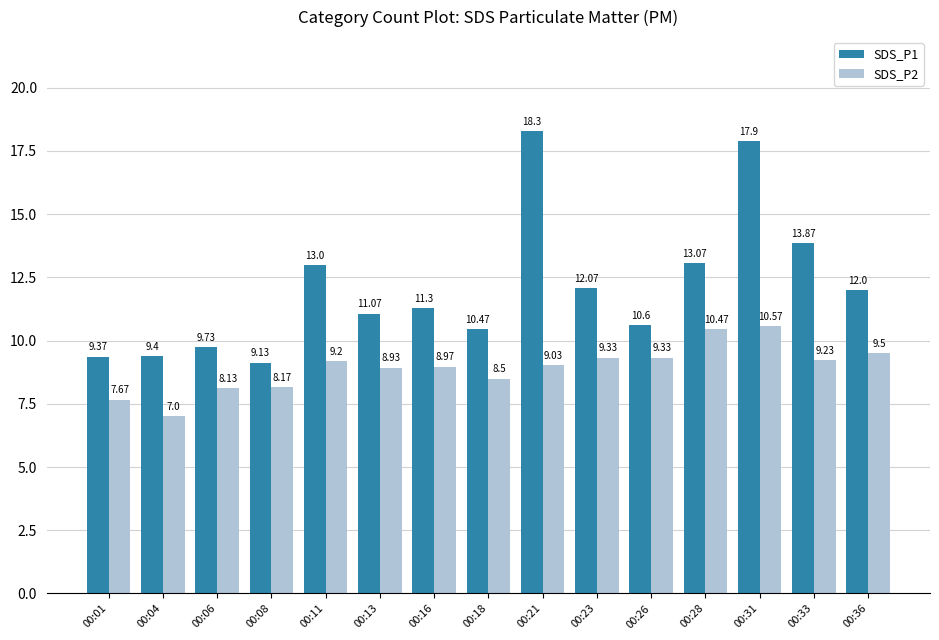

What is the total value across all series at 00:21?

27.3